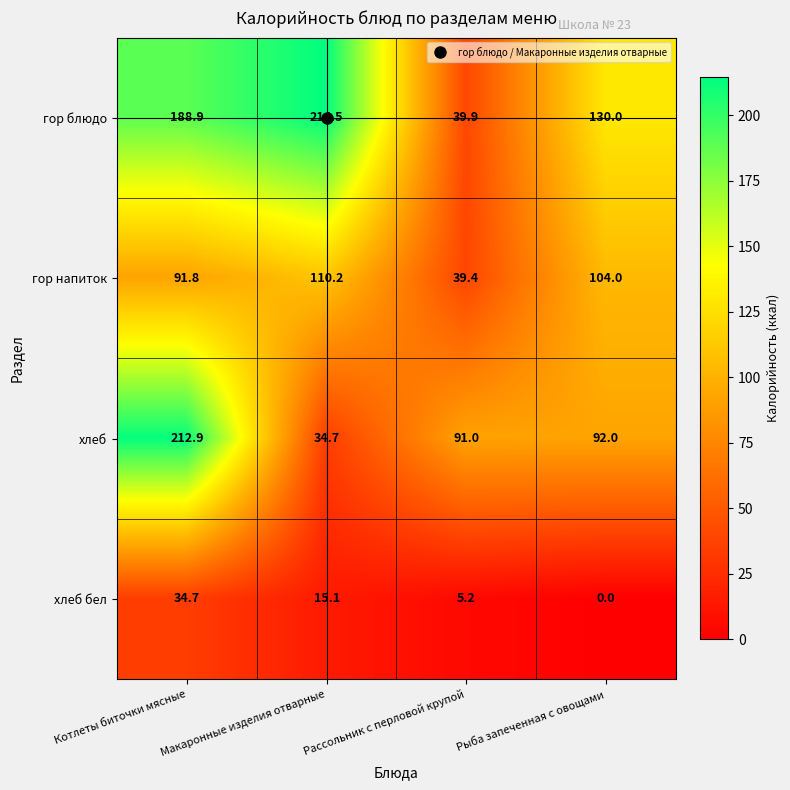

What value does the гор напиток series have at Рассольник с перловой крупой?

39.4